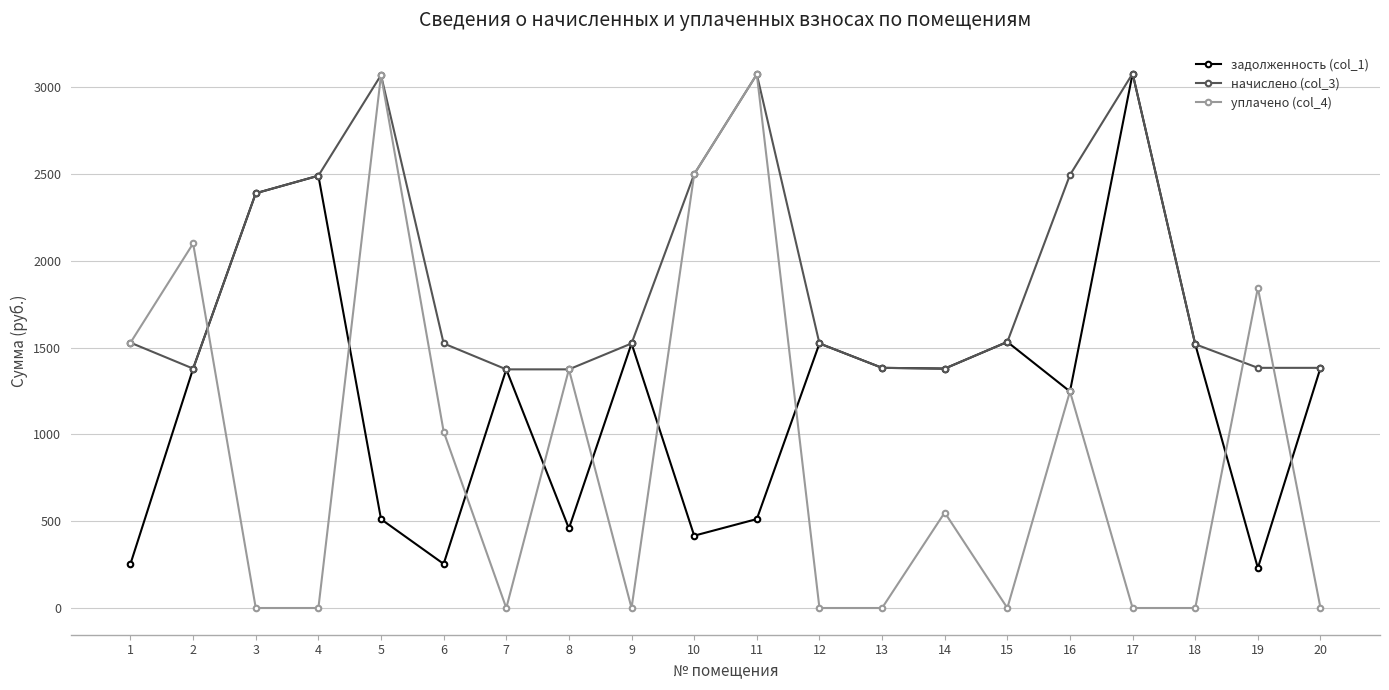

At how many categories does at least one series exceed 281?

20